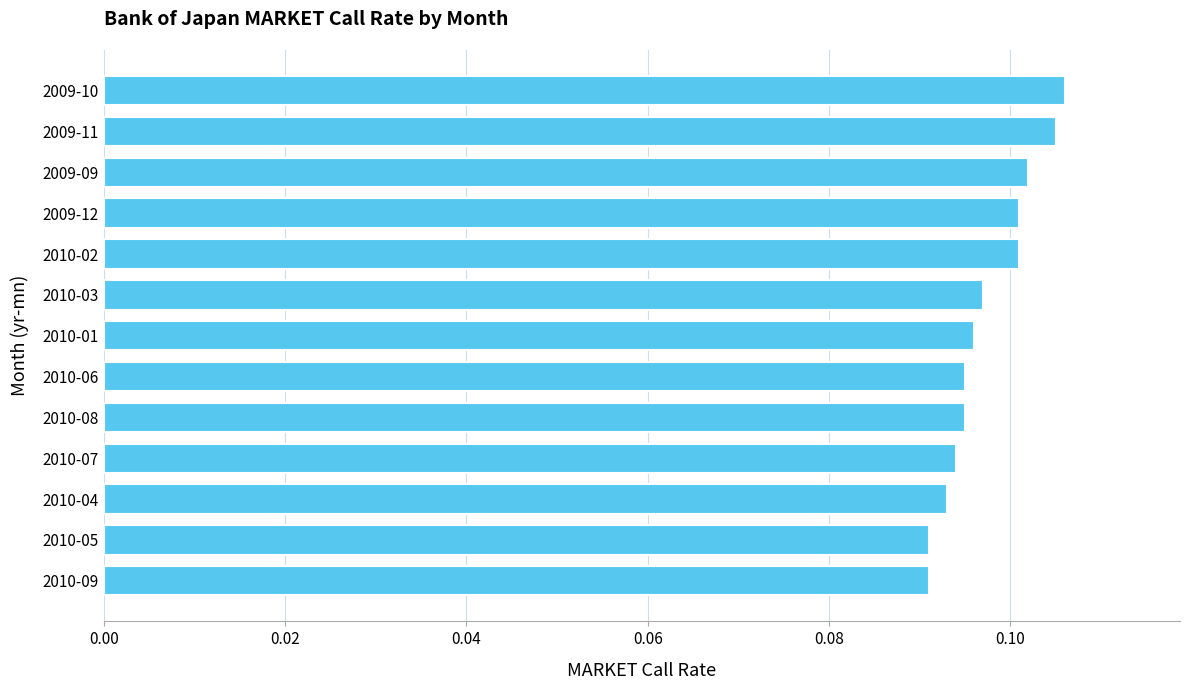

True or false: the data shows 0.1 at 2010-02.

True